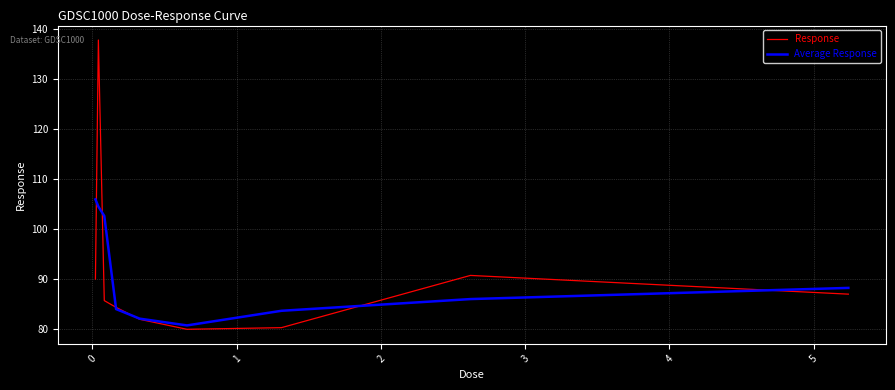

Rank the series by their maximum value, from lowest to highest.

Average Response, Response